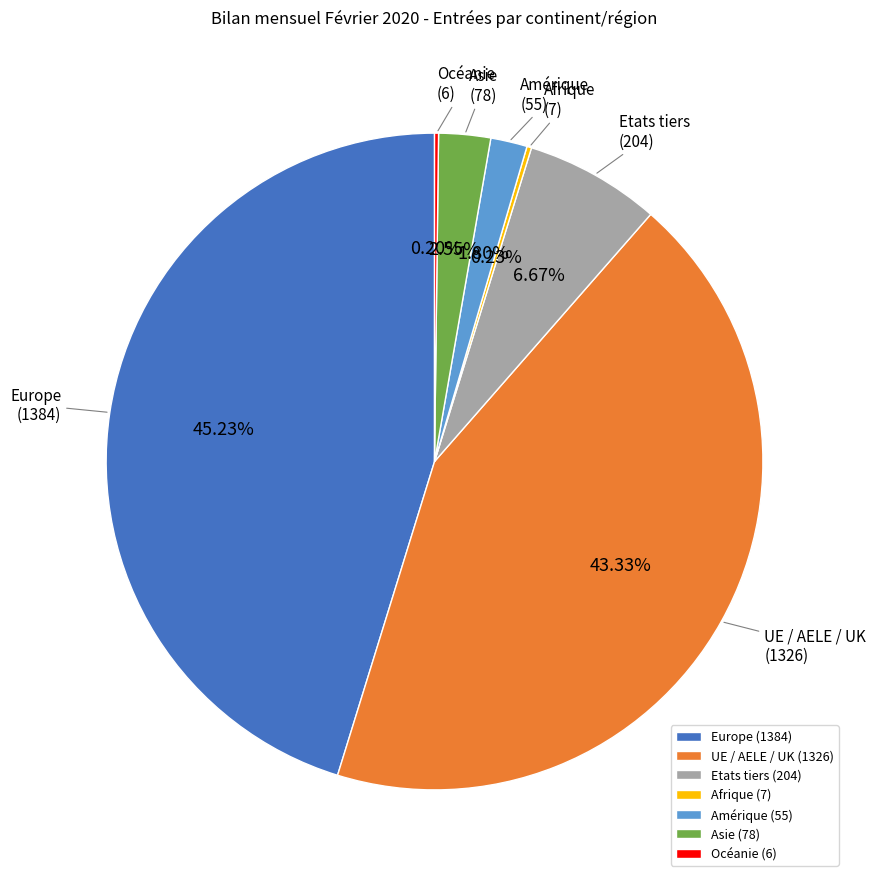

Is there a majority slice in this chart?

No